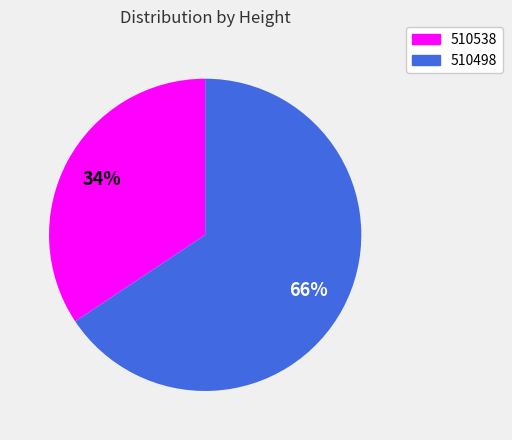

What is the largest slice in the pie chart?

510498